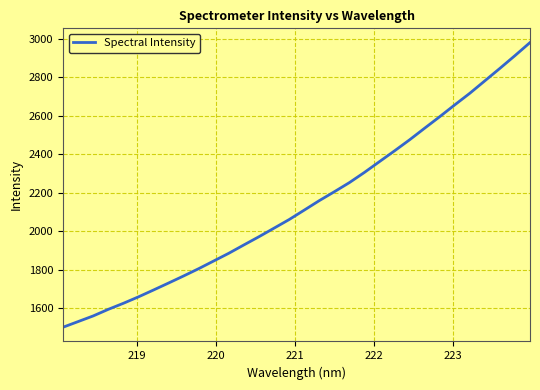

What is the minimum value shown in the chart?

1502.1